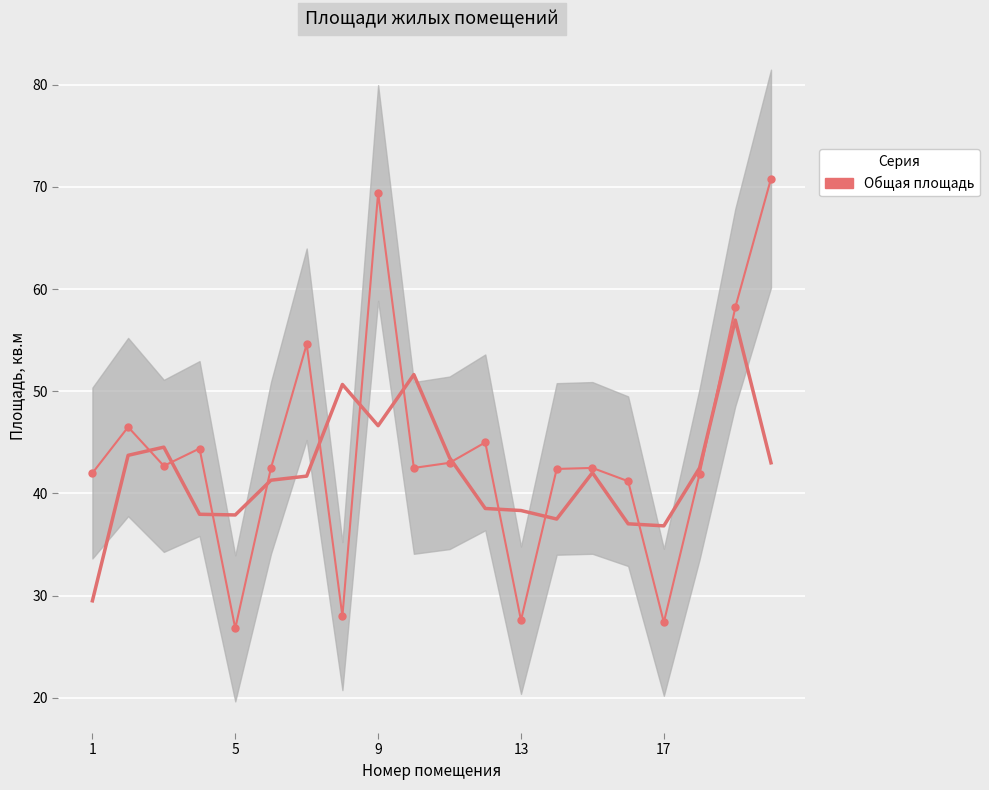

What is the value of the Жилая площадь point at the 19th from the left?

57.9